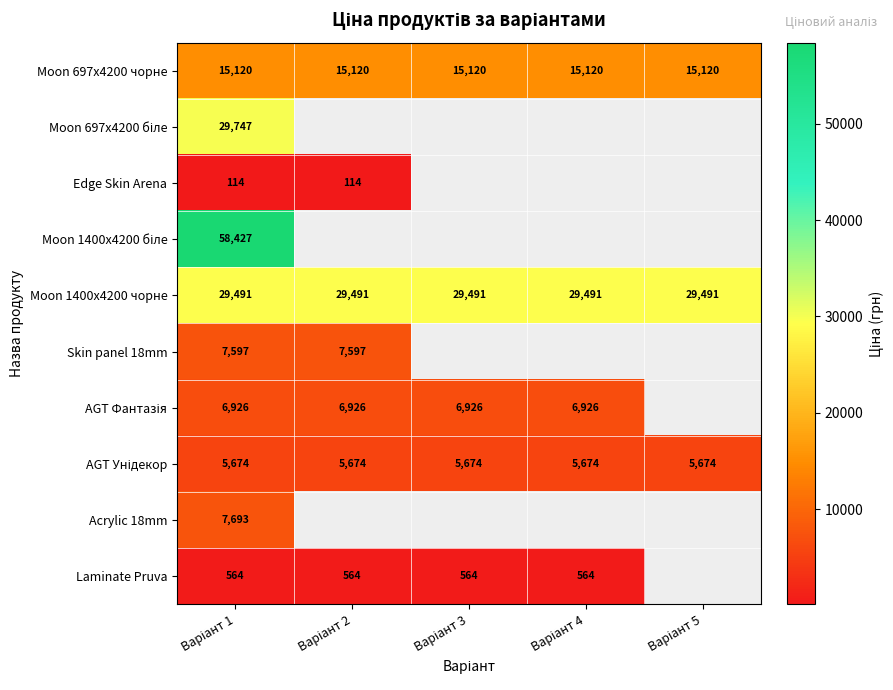

What value does the Laminate Pruva series have at Варіант 2?

564.0